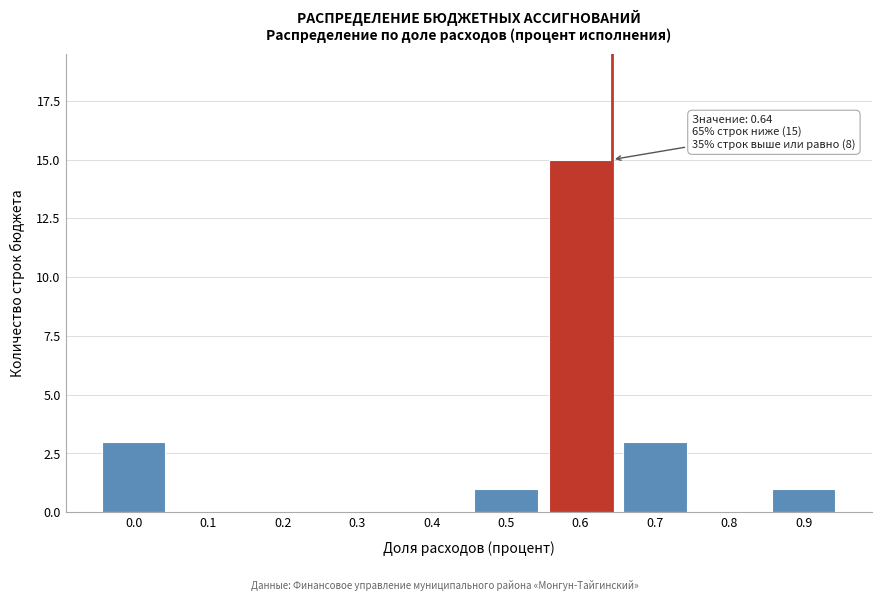

Reading right to left, transcribe all the data shown in this chart.

0.9=1	0.8=0	0.7=3	0.6=15	0.5=1	0.4=0	0.3=0	0.2=0	0.1=0	0.0=3